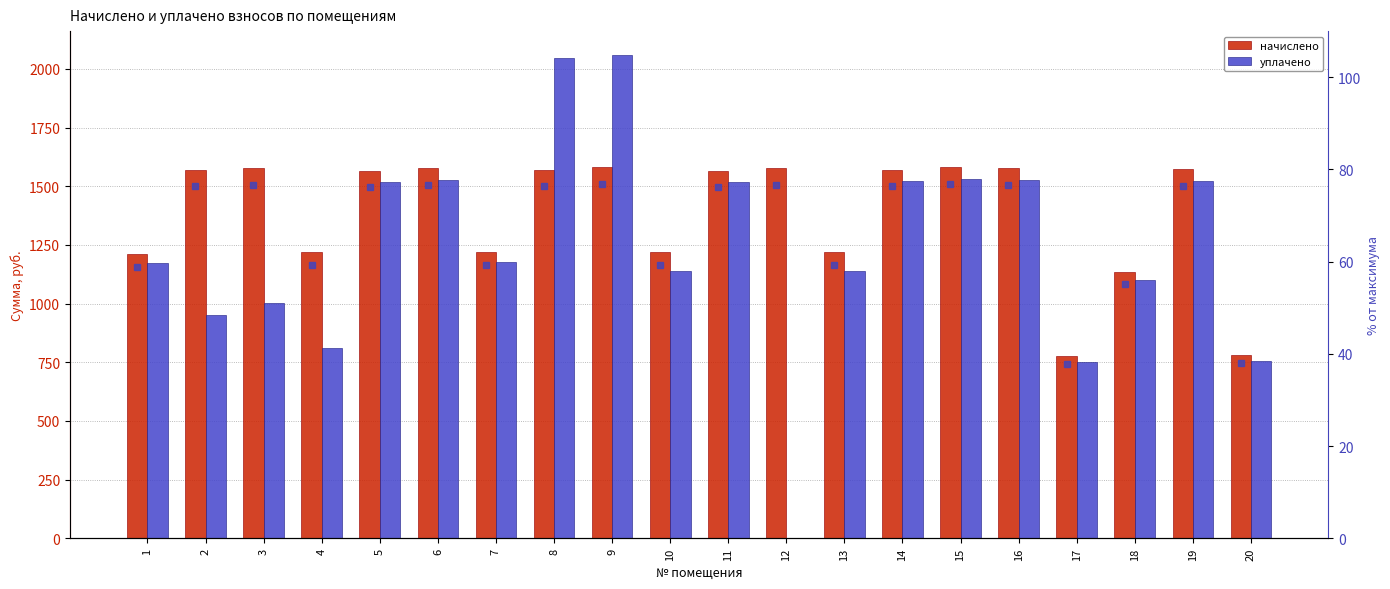

Read the уплачено value at 1.

1171.6